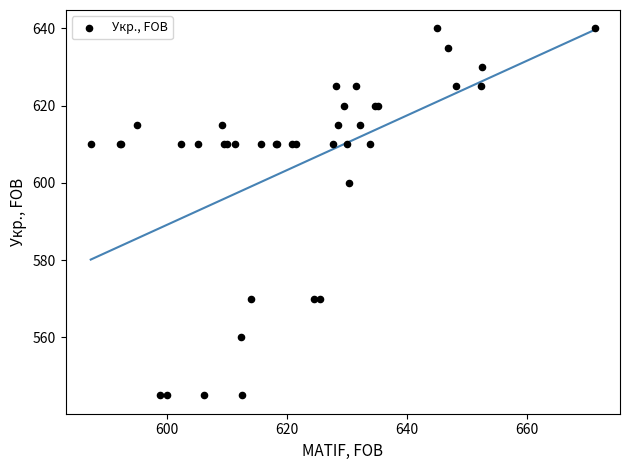

What Y value in the scatter plot is closest to 592?

600